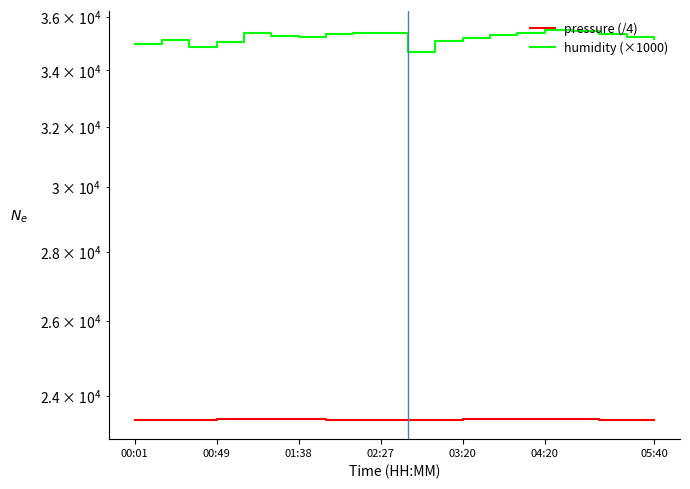

What is the value of the humidity (×1000) point at the 3rd from the left?

34860.0